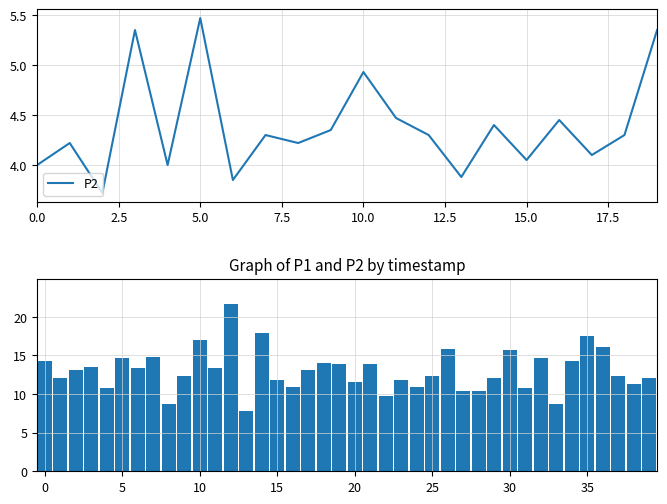

At which label does P2 reach its peak?

5.0